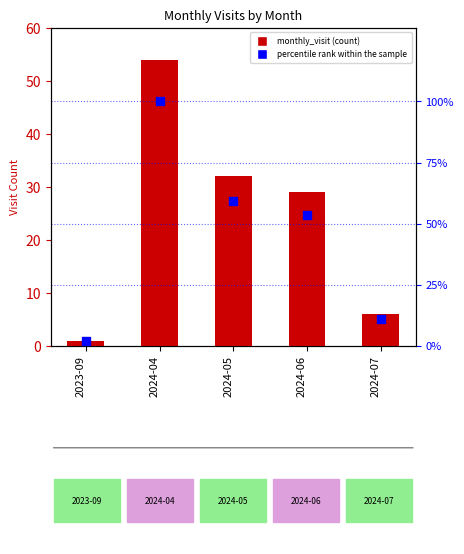

At which category is the sum across all series the highest?

2024-04